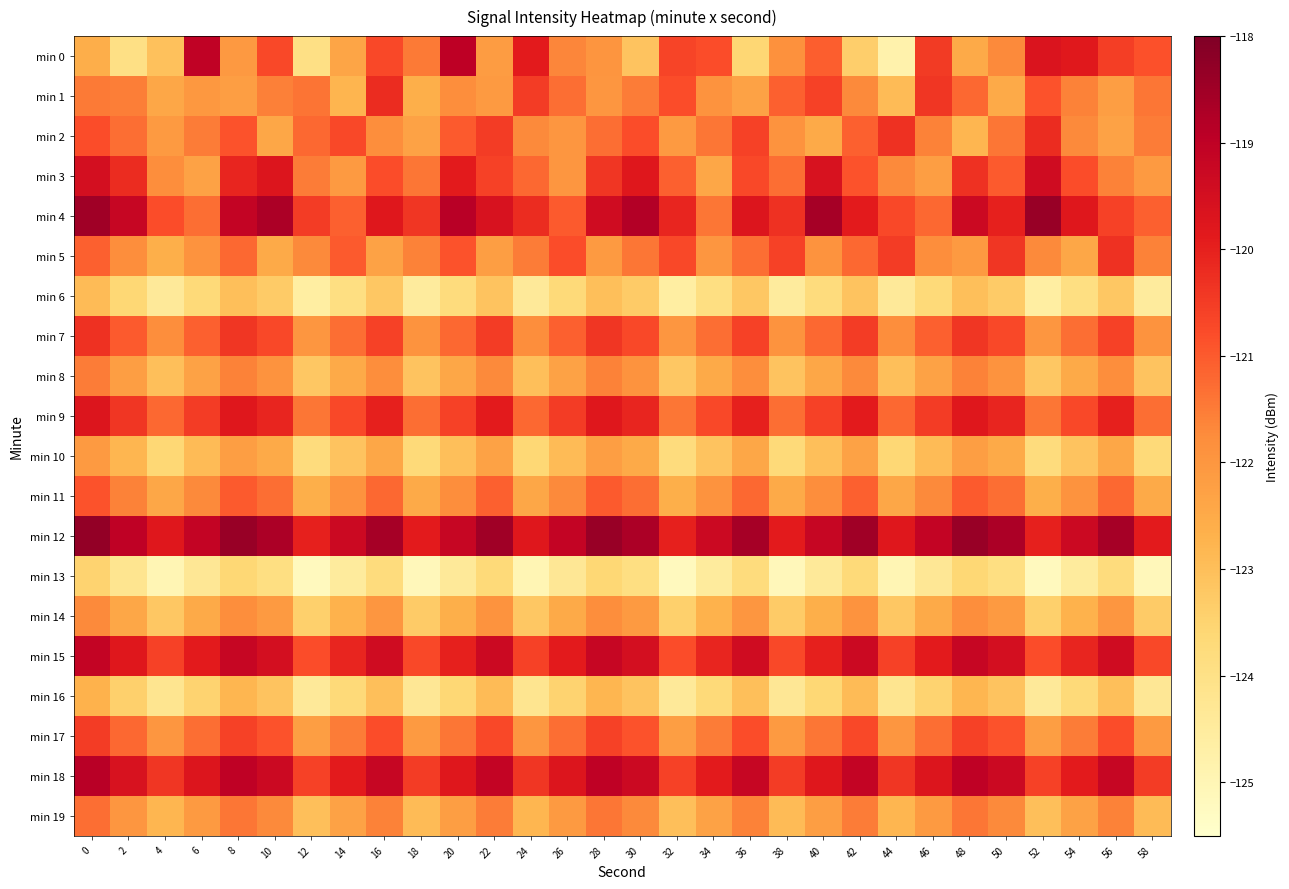

Reading left to right, extract all data points from this chart.

min 0: 0=-122.6	2=-124.0	4=-123.1	6=-119.0	8=-122.1	10=-120.7	12=-124.0	14=-122.4	16=-120.7	18=-121.5	20=-119.0	22=-122.2	24=-119.9	26=-121.6	28=-122.0	30=-123.1	32=-120.6	34=-120.8	36=-123.6	38=-121.9	40=-121.1	42=-123.4	44=-124.8	46=-120.5	48=-122.5	50=-121.7	52=-119.7	54=-119.8	56=-120.5	58=-120.9
min 1: 0=-121.5	2=-121.5	4=-122.4	6=-122.0	8=-122.2	10=-121.5	12=-121.4	14=-122.7	16=-120.2	18=-122.6	20=-121.8	22=-122.1	24=-120.5	26=-121.3	28=-122.0	30=-121.5	32=-120.8	34=-121.9	36=-122.3	38=-121.1	40=-120.6	42=-121.7	44=-122.9	46=-120.4	48=-121.2	50=-122.5	52=-120.9	54=-121.6	56=-122.2	58=-121.4
min 2: 0=-120.8	2=-121.3	4=-122.1	6=-121.5	8=-120.9	10=-122.4	12=-121.2	14=-120.7	16=-121.8	18=-122.3	20=-121.0	22=-120.5	24=-121.7	26=-122.0	28=-121.3	30=-120.8	32=-122.1	34=-121.4	36=-120.6	38=-121.9	40=-122.5	42=-121.1	44=-120.3	46=-121.6	48=-122.8	50=-121.4	52=-120.2	54=-121.7	56=-122.3	58=-121.5
min 3: 0=-119.5	2=-120.2	4=-121.8	6=-122.3	8=-120.1	10=-119.7	12=-121.5	14=-122.1	16=-120.8	18=-121.4	20=-119.9	22=-120.6	24=-121.2	26=-122.0	28=-120.4	30=-119.8	32=-121.1	34=-122.4	36=-120.7	38=-121.3	40=-119.6	42=-120.9	44=-121.7	46=-122.2	48=-120.3	50=-121.0	52=-119.4	54=-120.8	56=-121.6	58=-122.1
min 4: 0=-118.5	2=-119.2	4=-120.8	6=-121.3	8=-119.1	10=-118.7	12=-120.5	14=-121.1	16=-119.8	18=-120.4	20=-118.9	22=-119.6	24=-120.2	26=-121.0	28=-119.4	30=-118.8	32=-120.1	34=-121.4	36=-119.7	38=-120.3	40=-118.6	42=-119.9	44=-120.7	46=-121.2	48=-119.3	50=-120.0	52=-118.4	54=-119.8	56=-120.6	58=-121.1
min 5: 0=-121.1	2=-121.8	4=-122.6	6=-121.9	8=-121.2	10=-122.5	12=-121.7	14=-121.0	16=-122.3	18=-121.6	20=-120.9	22=-122.2	24=-121.5	26=-120.8	28=-122.1	30=-121.4	32=-120.7	34=-122.0	36=-121.3	38=-120.6	40=-121.9	42=-121.2	44=-120.5	46=-121.8	48=-122.1	50=-120.4	52=-121.7	54=-122.4	56=-120.3	58=-121.6
min 6: 0=-122.9	2=-123.6	4=-124.4	6=-123.7	8=-123.0	10=-123.3	12=-124.6	14=-123.9	16=-123.2	18=-124.5	20=-123.8	22=-123.1	24=-124.4	26=-123.7	28=-123.0	30=-123.3	32=-124.6	34=-123.9	36=-123.2	38=-124.5	40=-123.8	42=-123.1	44=-124.4	46=-123.7	48=-123.0	50=-123.3	52=-124.6	54=-123.9	56=-123.2	58=-124.5
min 7: 0=-120.3	2=-121.0	4=-121.8	6=-121.1	8=-120.4	10=-120.7	12=-122.0	14=-121.3	16=-120.6	18=-121.9	20=-121.2	22=-120.5	24=-121.8	26=-121.1	28=-120.4	30=-120.7	32=-122.0	34=-121.3	36=-120.6	38=-121.9	40=-121.2	42=-120.5	44=-121.8	46=-121.1	48=-120.4	50=-120.7	52=-122.0	54=-121.3	56=-120.6	58=-121.9
min 8: 0=-121.5	2=-122.2	4=-123.0	6=-122.3	8=-121.6	10=-121.9	12=-123.2	14=-122.5	16=-121.8	18=-123.1	20=-122.4	22=-121.7	24=-123.0	26=-122.3	28=-121.6	30=-121.9	32=-123.2	34=-122.5	36=-121.8	38=-123.1	40=-122.4	42=-121.7	44=-123.0	46=-122.3	48=-121.6	50=-121.9	52=-123.2	54=-122.5	56=-121.8	58=-123.1
min 9: 0=-119.7	2=-120.4	4=-121.2	6=-120.5	8=-119.8	10=-120.1	12=-121.4	14=-120.7	16=-120.0	18=-121.3	20=-120.6	22=-119.9	24=-121.2	26=-120.5	28=-119.8	30=-120.1	32=-121.4	34=-120.7	36=-120.0	38=-121.3	40=-120.6	42=-119.9	44=-121.2	46=-120.5	48=-119.8	50=-120.1	52=-121.4	54=-120.7	56=-120.0	58=-121.3
min 10: 0=-122.1	2=-122.8	4=-123.6	6=-122.9	8=-122.2	10=-122.5	12=-123.8	14=-123.1	16=-122.4	18=-123.7	20=-123.0	22=-122.3	24=-123.6	26=-122.9	28=-122.2	30=-122.5	32=-123.8	34=-123.1	36=-122.4	38=-123.7	40=-123.0	42=-122.3	44=-123.6	46=-122.9	48=-122.2	50=-122.5	52=-123.8	54=-123.1	56=-122.4	58=-123.7
min 11: 0=-120.9	2=-121.6	4=-122.4	6=-121.7	8=-121.0	10=-121.3	12=-122.6	14=-121.9	16=-121.2	18=-122.5	20=-121.8	22=-121.1	24=-122.4	26=-121.7	28=-121.0	30=-121.3	32=-122.6	34=-121.9	36=-121.2	38=-122.5	40=-121.8	42=-121.1	44=-122.4	46=-121.7	48=-121.0	50=-121.3	52=-122.6	54=-121.9	56=-121.2	58=-122.5
min 12: 0=-118.3	2=-119.0	4=-119.8	6=-119.1	8=-118.4	10=-118.7	12=-120.0	14=-119.3	16=-118.6	18=-119.9	20=-119.2	22=-118.5	24=-119.8	26=-119.1	28=-118.4	30=-118.7	32=-120.0	34=-119.3	36=-118.6	38=-119.9	40=-119.2	42=-118.5	44=-119.8	46=-119.1	48=-118.4	50=-118.7	52=-120.0	54=-119.3	56=-118.6	58=-119.9
min 13: 0=-123.5	2=-124.2	4=-125.0	6=-124.3	8=-123.6	10=-123.9	12=-125.2	14=-124.5	16=-123.8	18=-125.1	20=-124.4	22=-123.7	24=-125.0	26=-124.3	28=-123.6	30=-123.9	32=-125.2	34=-124.5	36=-123.8	38=-125.1	40=-124.4	42=-123.7	44=-125.0	46=-124.3	48=-123.6	50=-123.9	52=-125.2	54=-124.5	56=-123.8	58=-125.1
min 14: 0=-121.7	2=-122.4	4=-123.2	6=-122.5	8=-121.8	10=-122.1	12=-123.4	14=-122.7	16=-122.0	18=-123.3	20=-122.6	22=-121.9	24=-123.2	26=-122.5	28=-121.8	30=-122.1	32=-123.4	34=-122.7	36=-122.0	38=-123.3	40=-122.6	42=-121.9	44=-123.2	46=-122.5	48=-121.8	50=-122.1	52=-123.4	54=-122.7	56=-122.0	58=-123.3
min 15: 0=-119.1	2=-119.8	4=-120.6	6=-119.9	8=-119.2	10=-119.5	12=-120.8	14=-120.1	16=-119.4	18=-120.7	20=-120.0	22=-119.3	24=-120.6	26=-119.9	28=-119.2	30=-119.5	32=-120.8	34=-120.1	36=-119.4	38=-120.7	40=-120.0	42=-119.3	44=-120.6	46=-119.9	48=-119.2	50=-119.5	52=-120.8	54=-120.1	56=-119.4	58=-120.7
min 16: 0=-122.7	2=-123.4	4=-124.2	6=-123.5	8=-122.8	10=-123.1	12=-124.4	14=-123.7	16=-123.0	18=-124.3	20=-123.6	22=-122.9	24=-124.2	26=-123.5	28=-122.8	30=-123.1	32=-124.4	34=-123.7	36=-123.0	38=-124.3	40=-123.6	42=-122.9	44=-124.2	46=-123.5	48=-122.8	50=-123.1	52=-124.4	54=-123.7	56=-123.0	58=-124.3
min 17: 0=-120.5	2=-121.2	4=-122.0	6=-121.3	8=-120.6	10=-120.9	12=-122.2	14=-121.5	16=-120.8	18=-122.1	20=-121.4	22=-120.7	24=-122.0	26=-121.3	28=-120.6	30=-120.9	32=-122.2	34=-121.5	36=-120.8	38=-122.1	40=-121.4	42=-120.7	44=-122.0	46=-121.3	48=-120.6	50=-120.9	52=-122.2	54=-121.5	56=-120.8	58=-122.1
min 18: 0=-118.9	2=-119.6	4=-120.4	6=-119.7	8=-119.0	10=-119.3	12=-120.6	14=-119.9	16=-119.2	18=-120.5	20=-119.8	22=-119.1	24=-120.4	26=-119.7	28=-119.0	30=-119.3	32=-120.6	34=-119.9	36=-119.2	38=-120.5	40=-119.8	42=-119.1	44=-120.4	46=-119.7	48=-119.0	50=-119.3	52=-120.6	54=-119.9	56=-119.2	58=-120.5
min 19: 0=-121.3	2=-122.0	4=-122.8	6=-122.1	8=-121.4	10=-121.7	12=-123.0	14=-122.3	16=-121.6	18=-122.9	20=-122.2	22=-121.5	24=-122.8	26=-122.1	28=-121.4	30=-121.7	32=-123.0	34=-122.3	36=-121.6	38=-122.9	40=-122.2	42=-121.5	44=-122.8	46=-122.1	48=-121.4	50=-121.7	52=-123.0	54=-122.3	56=-121.6	58=-122.9